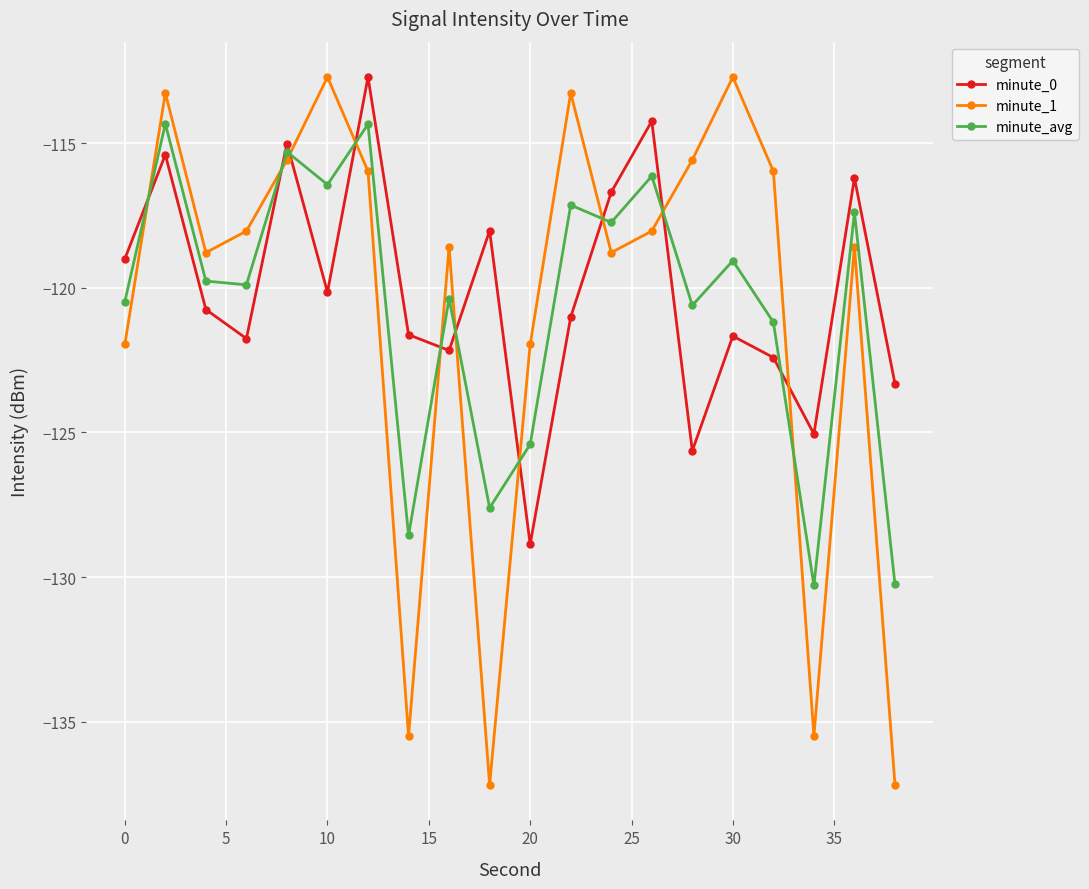

Count the number of categories in the chart.

20